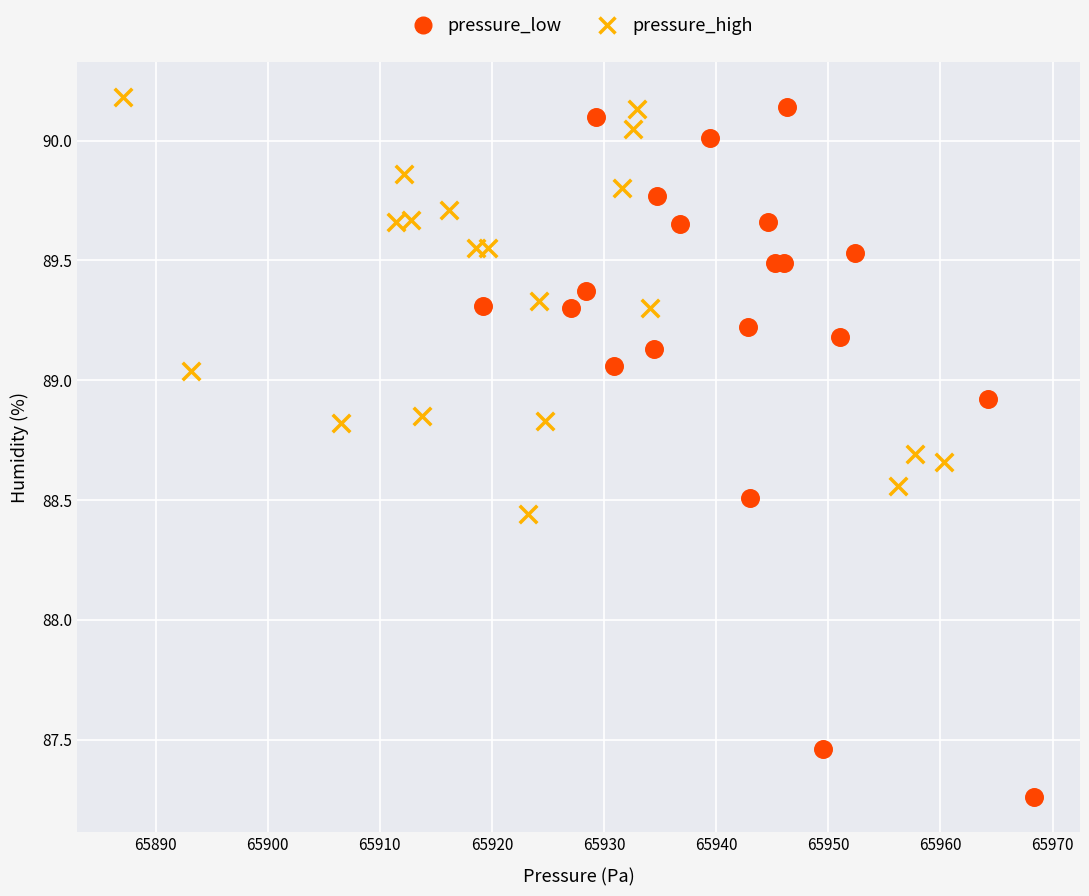

Which series has the widest spread of Y values?

pressure_low